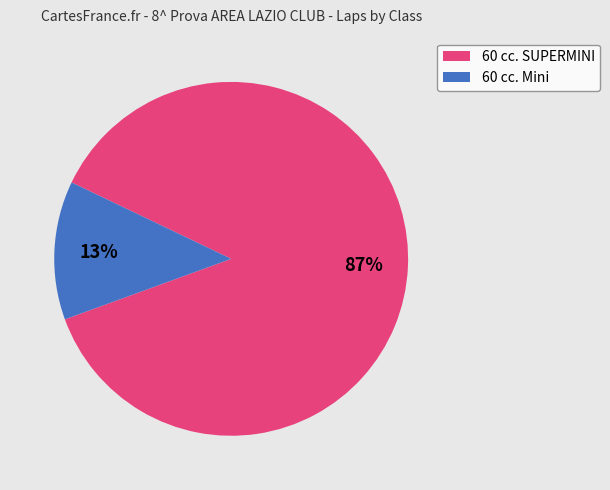

Which slice is the smallest?

60 cc. Mini